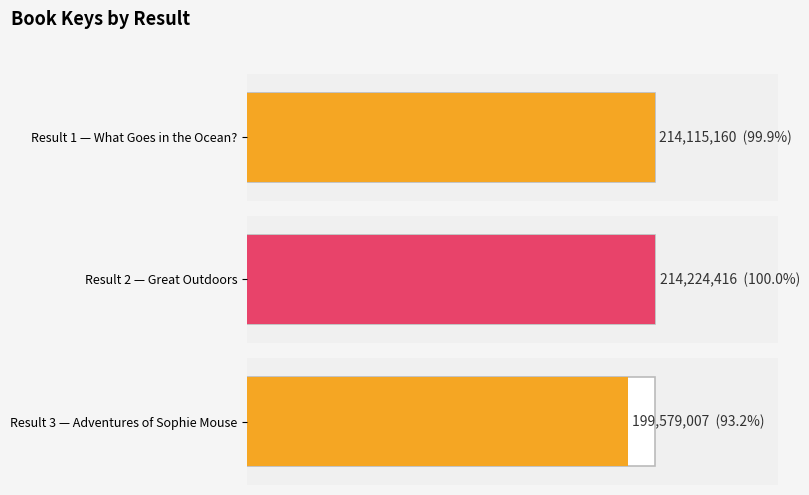

Rank the categories by value from lowest to highest.

3, 1, , 2, 